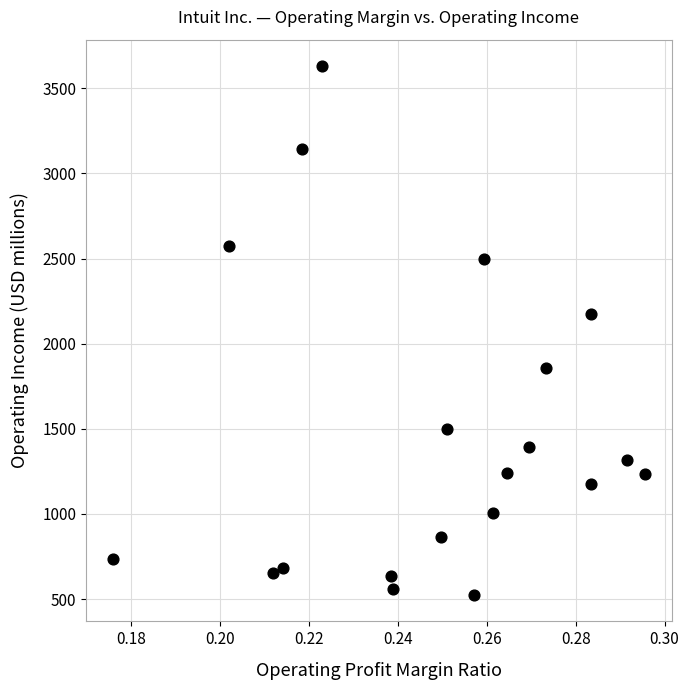

What Y value in the scatter plot is closest to 2077?

2176